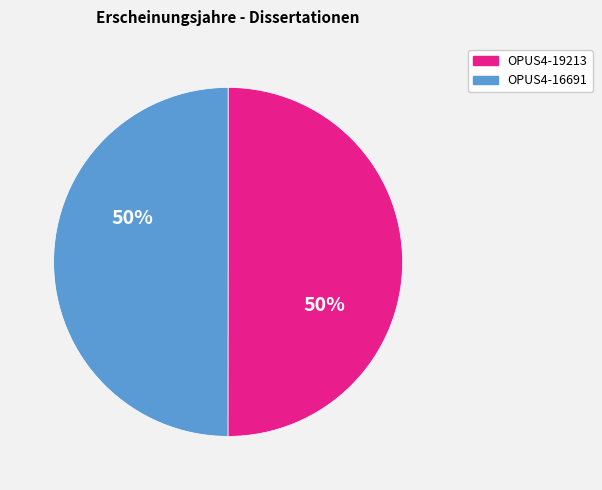

What is the ratio of the value at OPUS4-19213 to the value at OPUS4-16691?

1.0